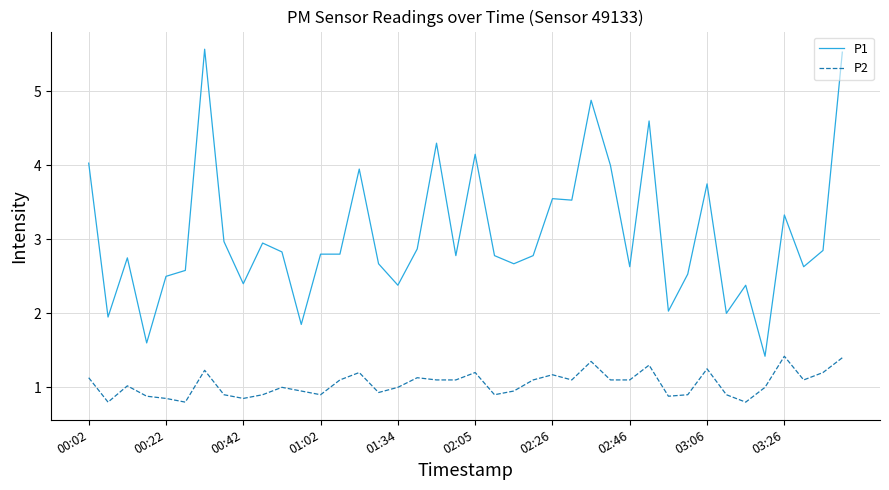

True or false: P2 and P1 cross at least once.

False